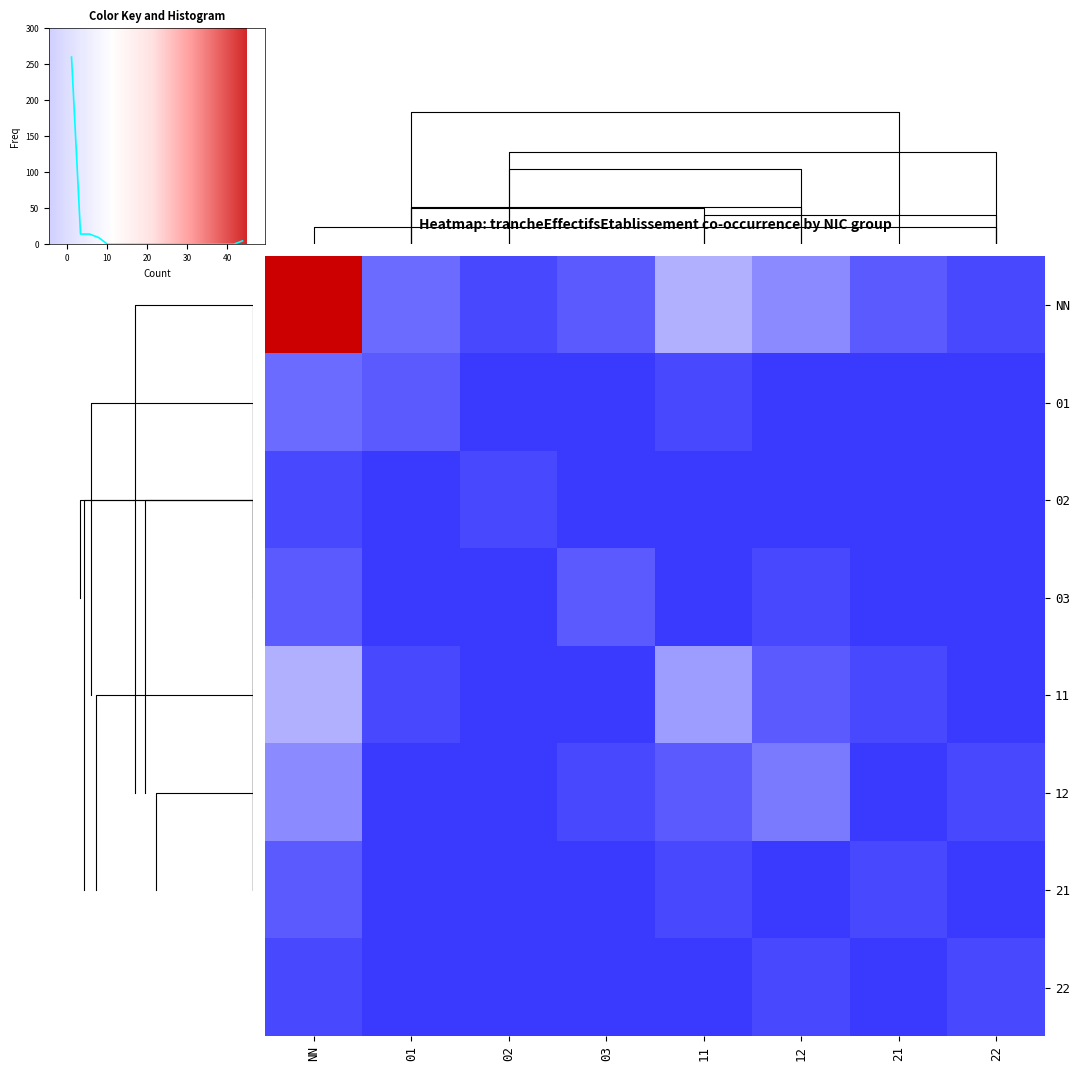

What is the approximate value of 21 at 21?

1